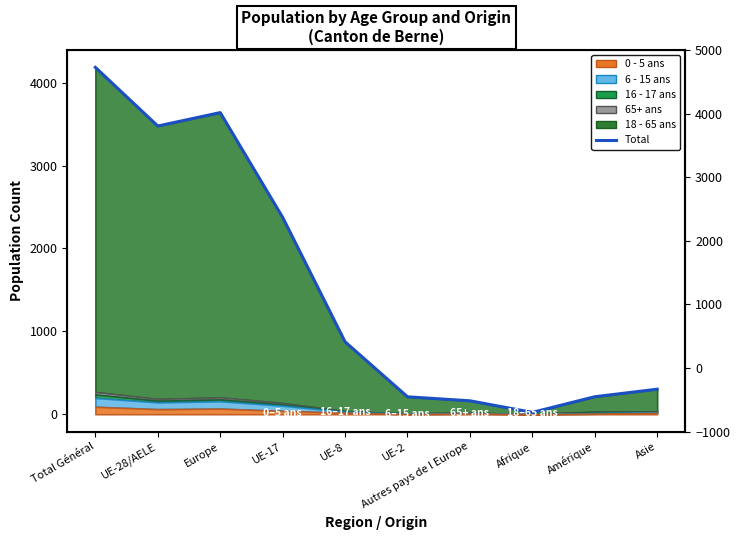

What is the sum of the values at Afrique and Asie?

324